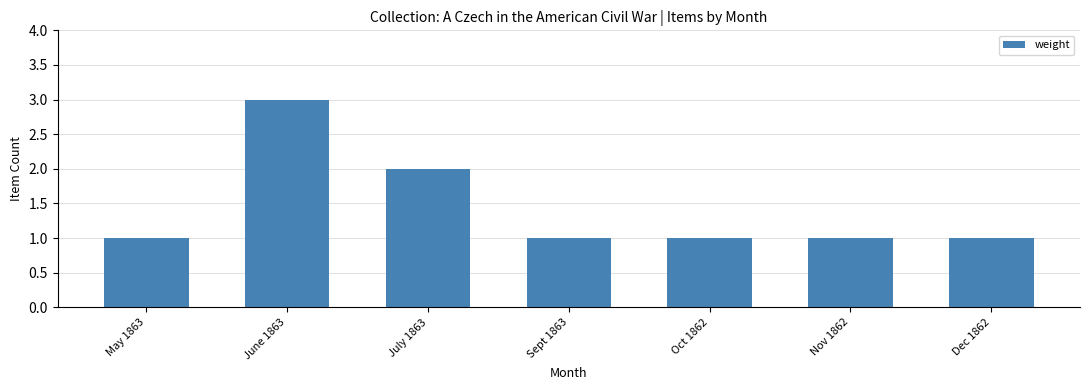

Where is the data nearest to the value 2?

July 1863